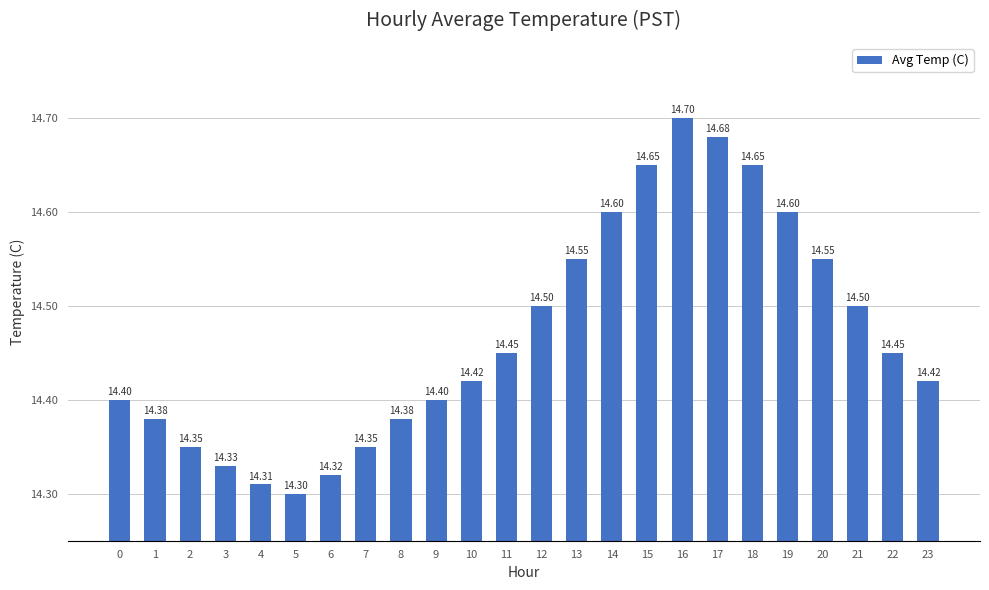

What is the ratio of the value at 16 to the value at 10?

1.0